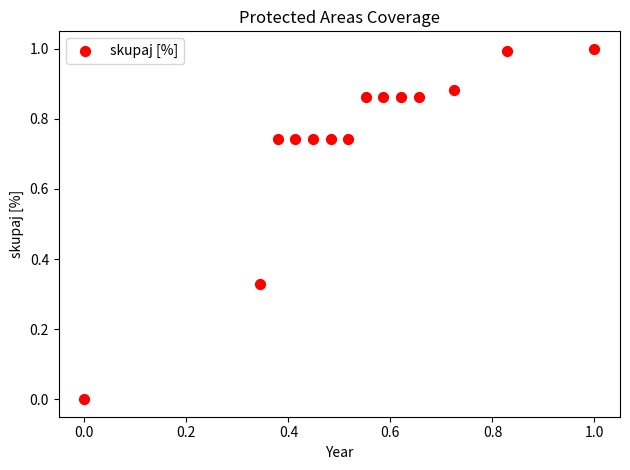

What is the range of X values (max minus min)?

1.0